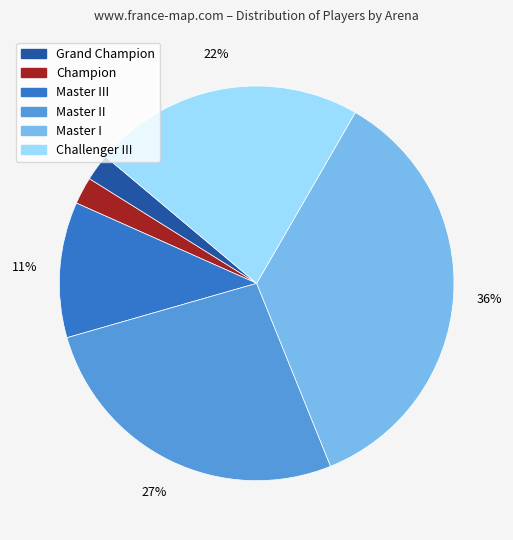

Is there a majority slice in this chart?

No